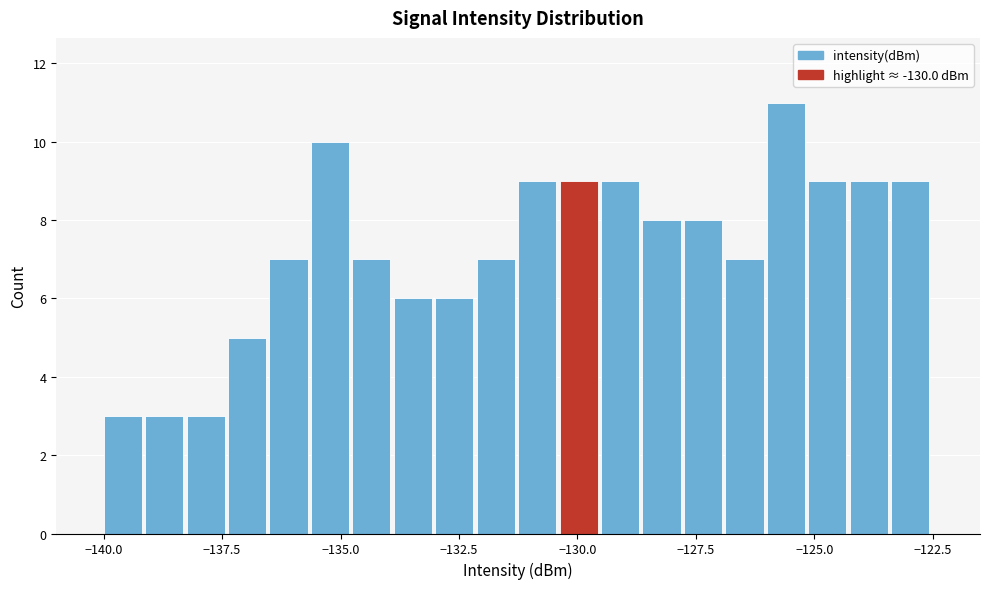

Around what value on the x-axis is the tallest bar? Give the approximate position of its centre, as read against the axis.

-125.5